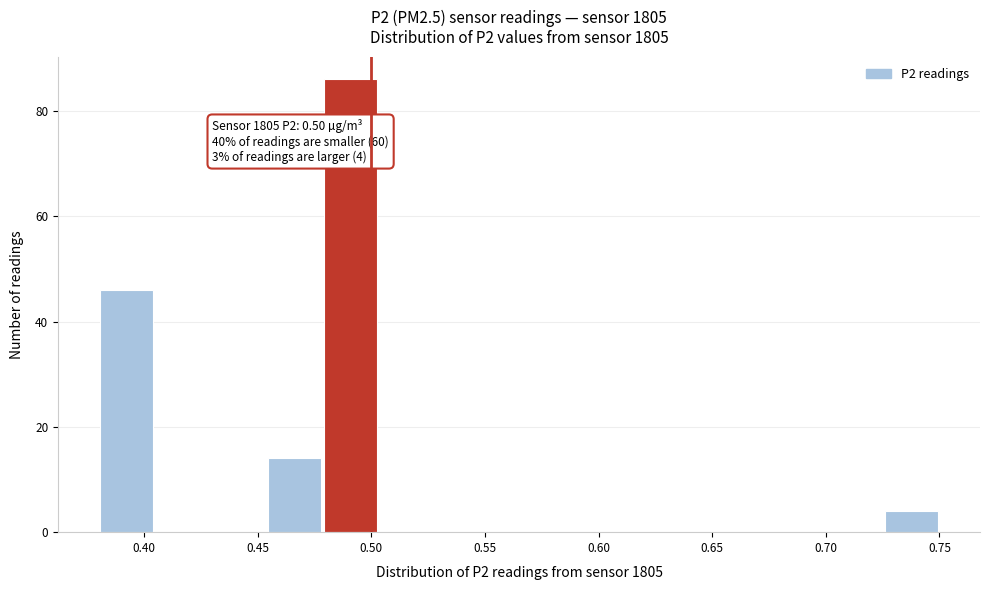

Over which range of the x-axis is the bar tallest?

0.480 to 0.505